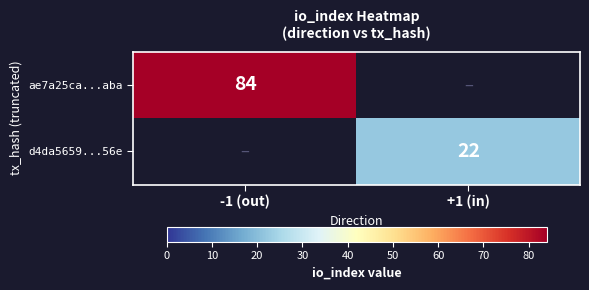

The d4da5659...56e series shows 22 at +1 (in). True or false?

True